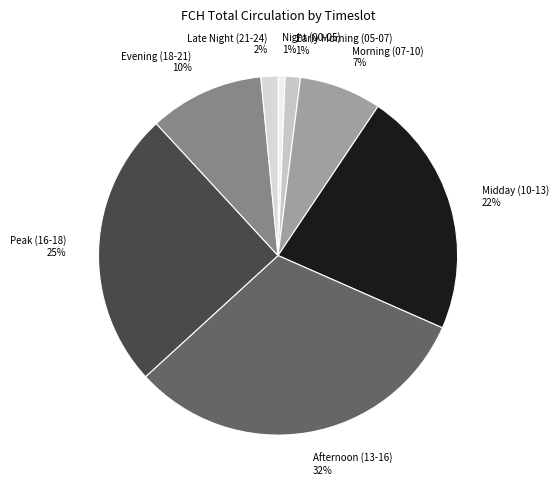

How many slices are in this pie chart?

8